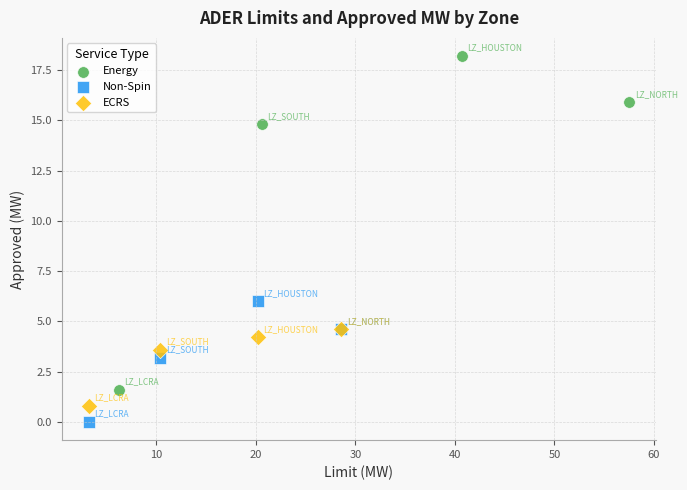

Which series has the widest spread of Y values?

Energy